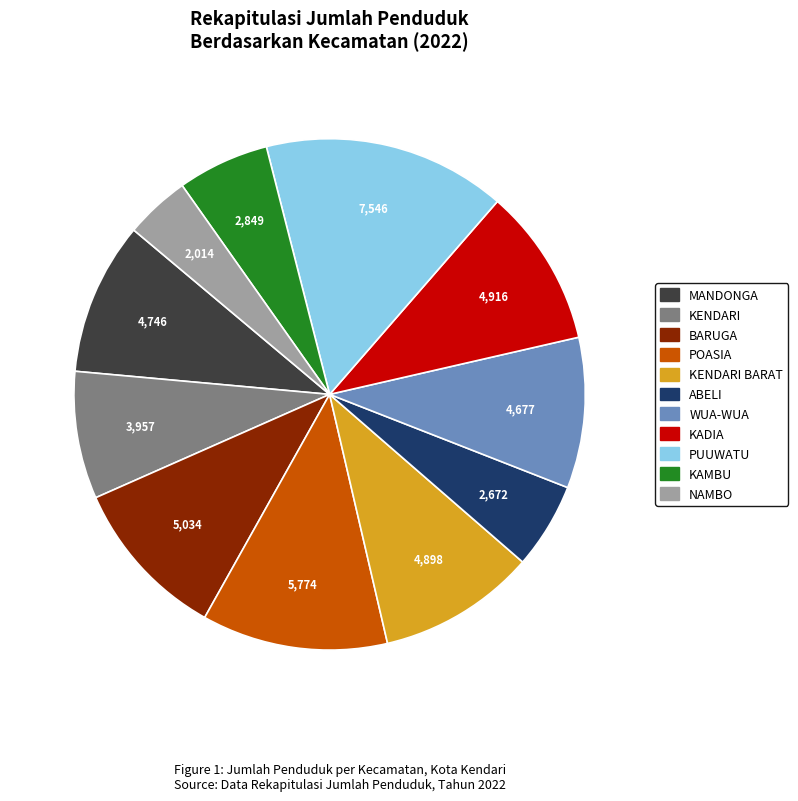

Does any single category account for the majority?

No